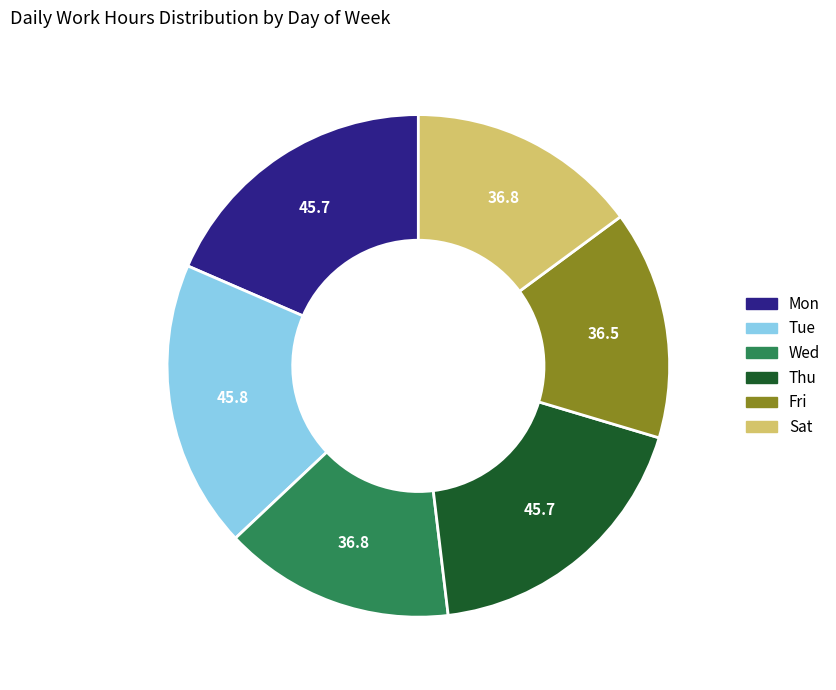

Count the number of slices in the pie.

6